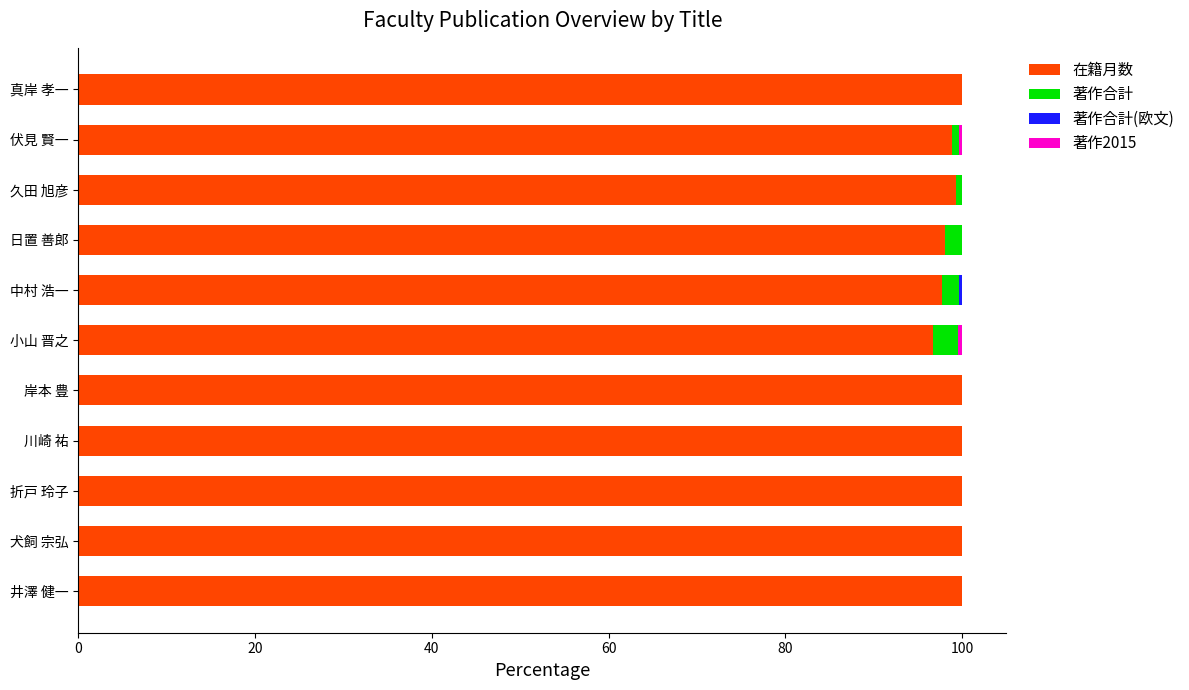

Count the number of categories in the chart.

11